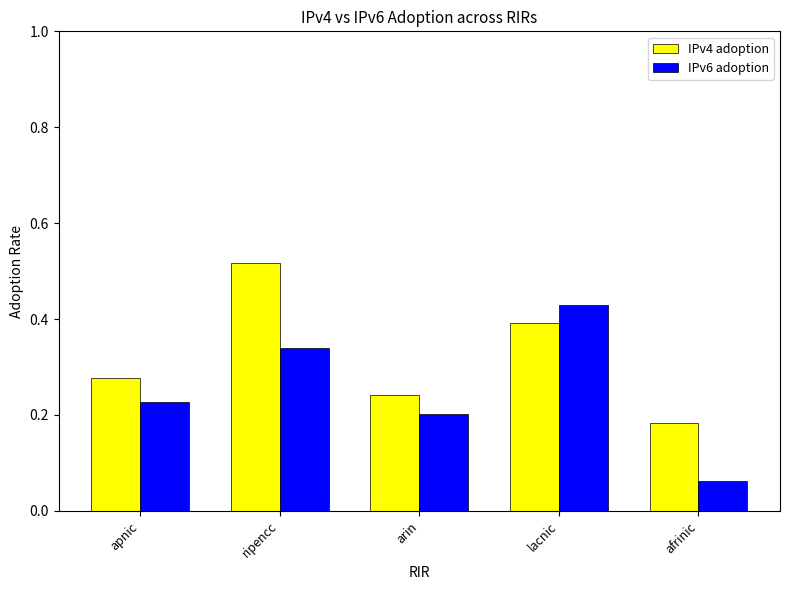

Is the value of IPv4 adoption at apnic greater than the value of IPv6 adoption at afrinic?

Yes